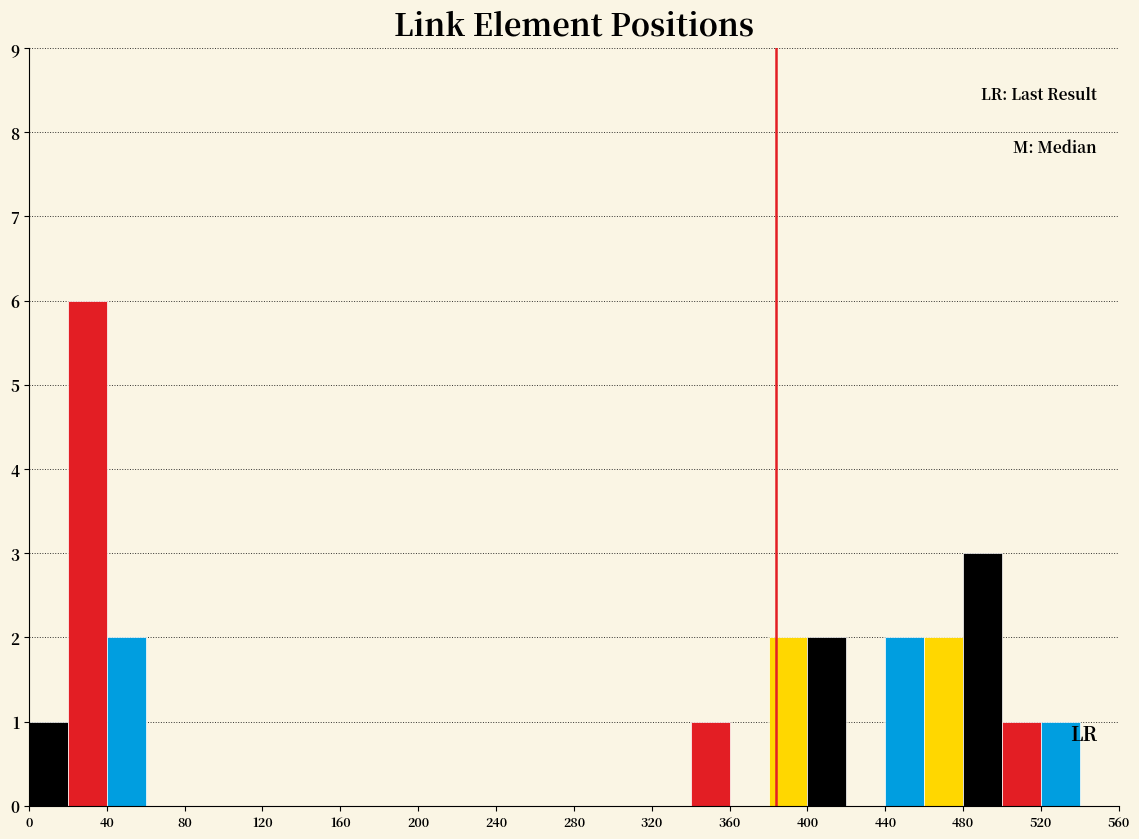

How tall is the bar that spans 520 to 540 on the x-axis? The values are not printed on the chart, so give them approximately, as read against the axis.

1